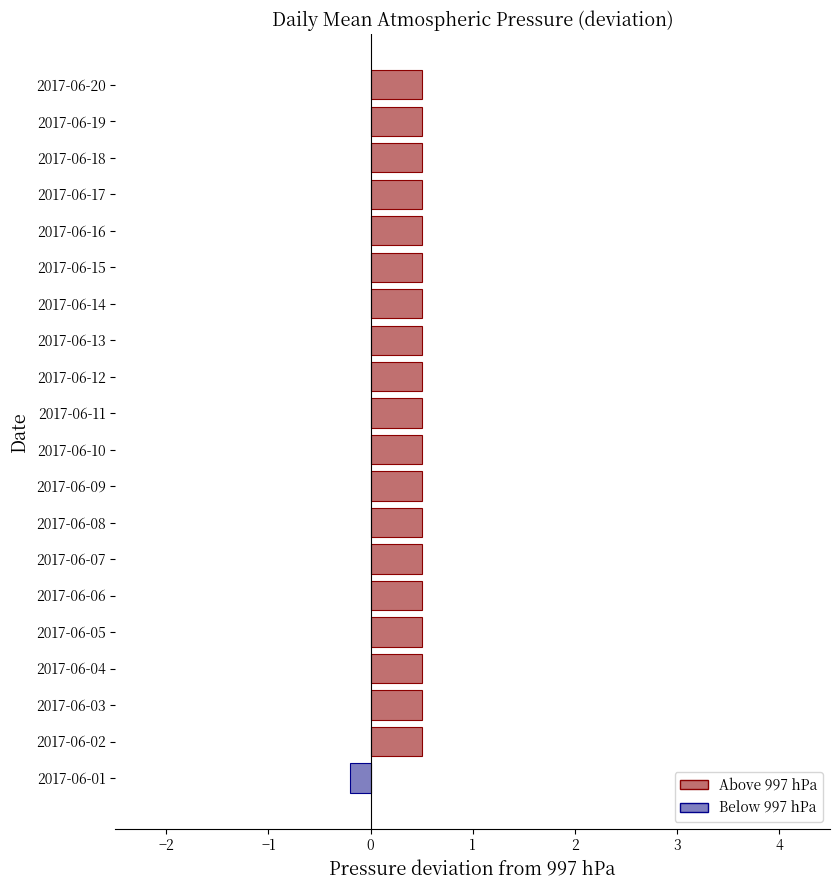

What is the maximum value shown in the chart?

0.5